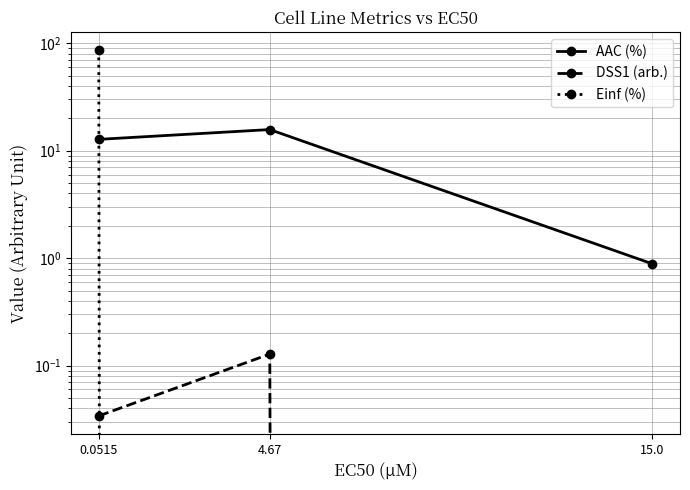

Rank the series by their maximum value, from lowest to highest.

DSS1 (arb.), AAC (%), Einf (%)